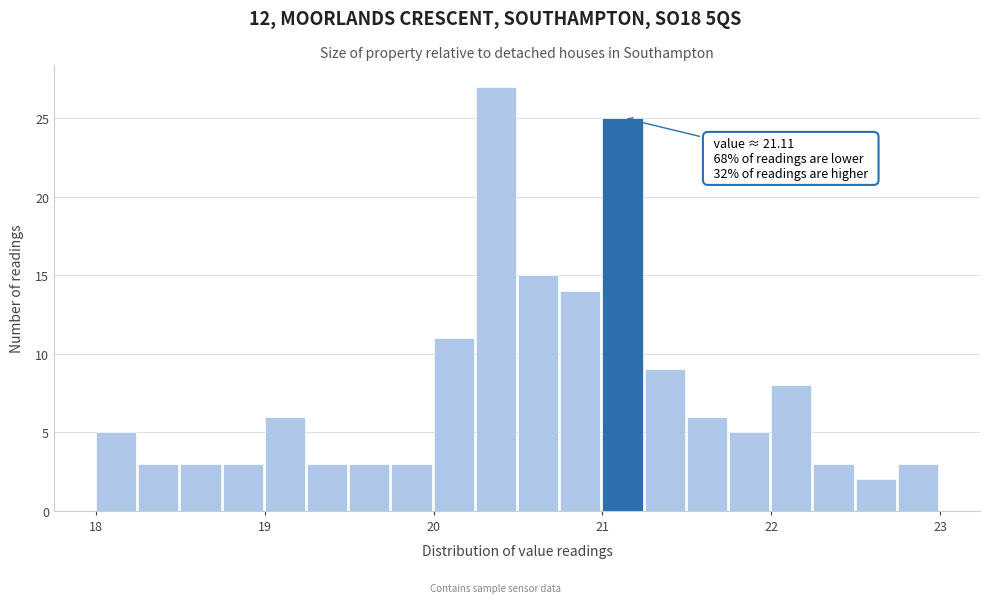

Read against the x-axis, roughly where is the centre of the tallest bar?

20.4